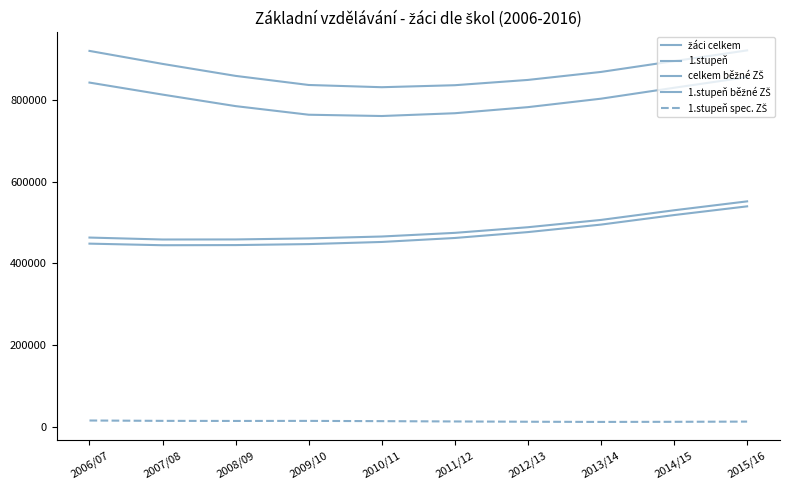

Is this an area chart (filled region under the line)?

No